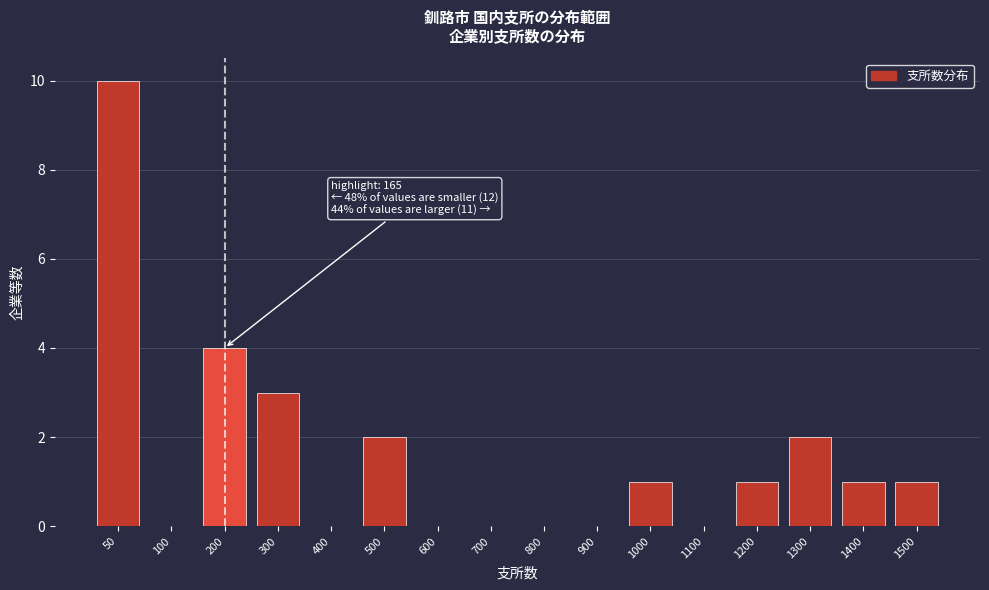

Reading left to right, list all the values displayed in this chart.

50=10	100=0	200=4	300=3	400=0	500=2	600=0	700=0	800=0	900=0	1000=1	1100=0	1200=1	1300=2	1400=1	1500=1